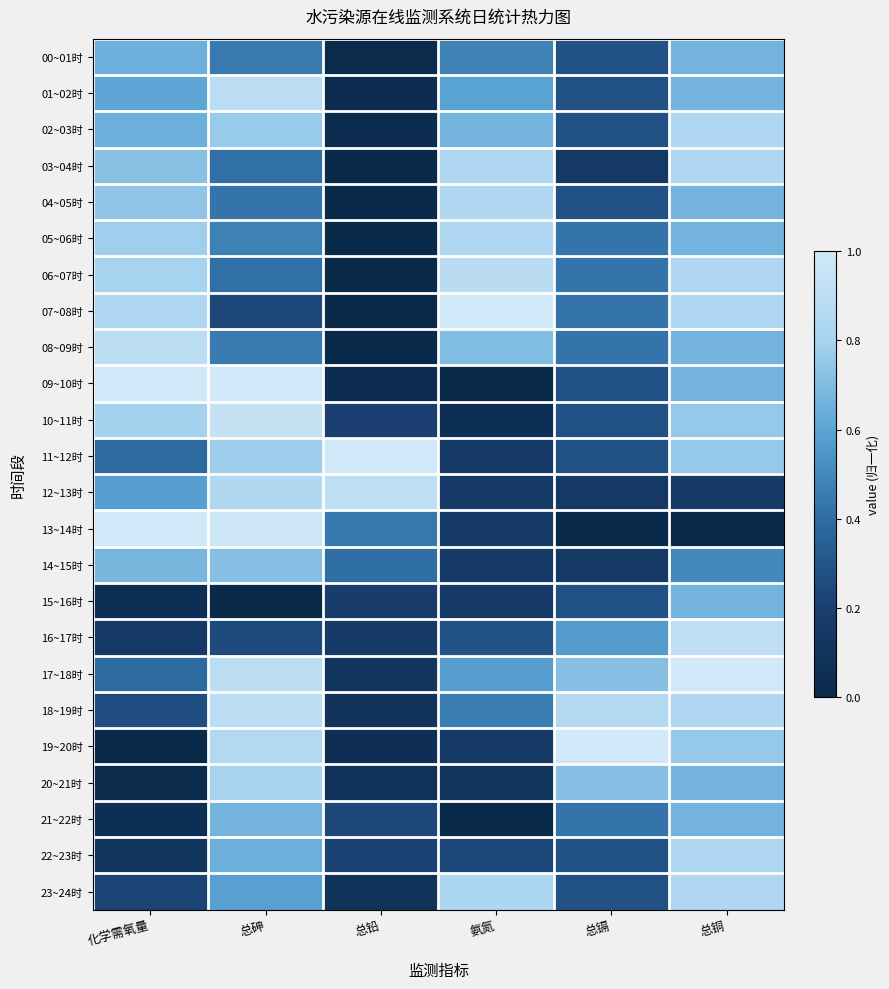

Reading right to left, transcribe all the data shown in this chart.

00~01时: 总铜=0.7	总镉=0.3	氨氮=0.5	总铅=0.0	总砷=0.4	化学需氧量=0.6
01~02时: 总铜=0.7	总镉=0.3	氨氮=0.6	总铅=0.0	总砷=0.9	化学需氧量=0.6
02~03时: 总铜=0.8	总镉=0.3	氨氮=0.7	总铅=0.0	总砷=0.8	化学需氧量=0.6
03~04时: 总铜=0.8	总镉=0.1	氨氮=0.8	总铅=0.0	总砷=0.4	化学需氧量=0.7
04~05时: 总铜=0.7	总镉=0.3	氨氮=0.8	总铅=0.0	总砷=0.4	化学需氧量=0.7
05~06时: 总铜=0.7	总镉=0.4	氨氮=0.8	总铅=0.0	总砷=0.5	化学需氧量=0.8
06~07时: 总铜=0.8	总镉=0.4	氨氮=0.9	总铅=0.0	总砷=0.4	化学需氧量=0.8
07~08时: 总铜=0.8	总镉=0.4	氨氮=1.0	总铅=0.0	总砷=0.2	化学需氧量=0.8
08~09时: 总铜=0.7	总镉=0.4	氨氮=0.7	总铅=0.0	总砷=0.5	化学需氧量=0.9
09~10时: 总铜=0.7	总镉=0.3	氨氮=0.0	总铅=0.0	总砷=1.0	化学需氧量=1.0
10~11时: 总铜=0.8	总镉=0.3	氨氮=0.1	总铅=0.2	总砷=0.9	化学需氧量=0.8
11~12时: 总铜=0.8	总镉=0.3	氨氮=0.2	总铅=1.0	总砷=0.8	化学需氧量=0.4
12~13时: 总铜=0.2	总镉=0.1	氨氮=0.2	总铅=0.9	总砷=0.8	化学需氧量=0.6
13~14时: 总铜=0.0	总镉=0.0	氨氮=0.2	总铅=0.4	总砷=1.0	化学需氧量=1.0
14~15时: 总铜=0.5	总镉=0.1	氨氮=0.2	总铅=0.4	总砷=0.7	化学需氧量=0.7
15~16时: 总铜=0.7	总镉=0.3	氨氮=0.2	总铅=0.2	总砷=0.0	化学需氧量=0.1
16~17时: 总铜=0.9	总镉=0.6	氨氮=0.3	总铅=0.2	总砷=0.3	化学需氧量=0.2
17~18时: 总铜=1.0	总镉=0.7	氨氮=0.6	总铅=0.1	总砷=0.9	化学需氧量=0.4
18~19时: 总铜=0.8	总镉=0.9	氨氮=0.5	总铅=0.1	总砷=0.9	化学需氧量=0.3
19~20时: 总铜=0.8	总镉=1.0	氨氮=0.2	总铅=0.1	总砷=0.9	化学需氧量=0.0
20~21时: 总铜=0.7	总镉=0.7	氨氮=0.1	总铅=0.1	总砷=0.8	化学需氧量=0.0
21~22时: 总铜=0.7	总镉=0.4	氨氮=0.0	总铅=0.2	总砷=0.7	化学需氧量=0.1
22~23时: 总铜=0.8	总镉=0.3	氨氮=0.2	总铅=0.2	总砷=0.6	化学需氧量=0.1
23~24时: 总铜=0.8	总镉=0.3	氨氮=0.8	总铅=0.1	总砷=0.6	化学需氧量=0.2